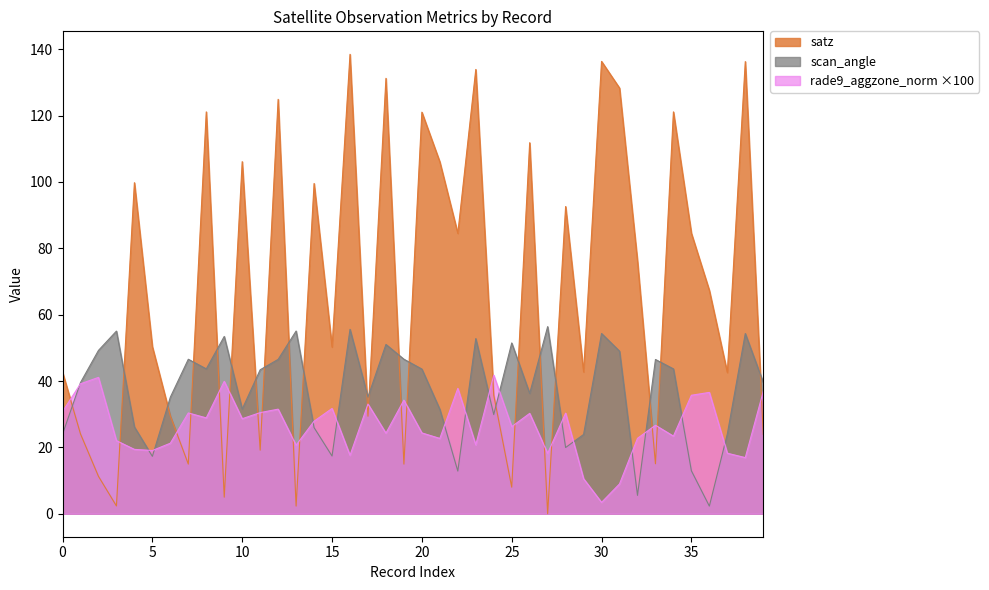

How many intersections are there between satz and rade9_aggzone_norm?

21